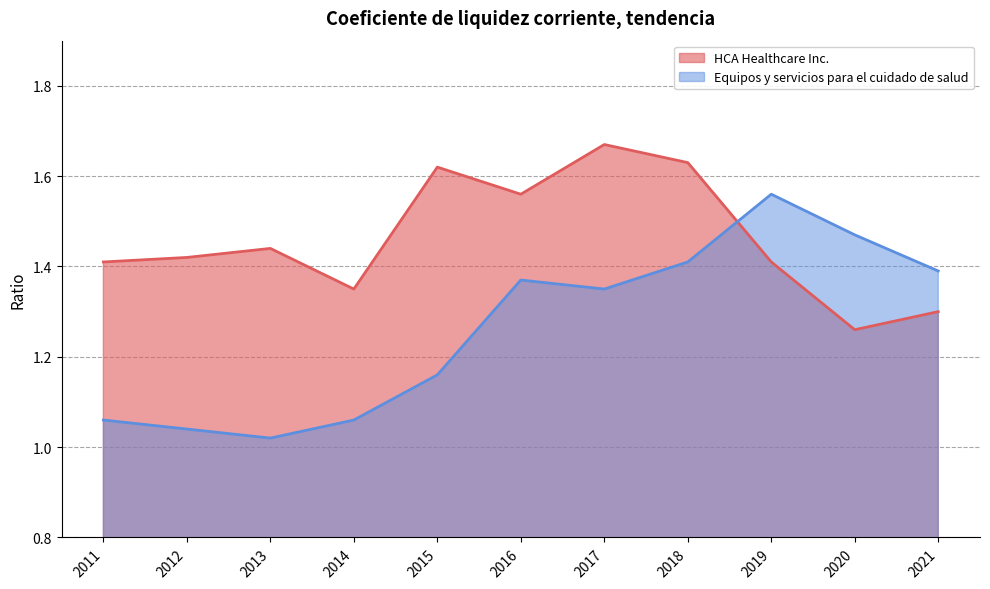

What is the approximate value of Equipos y servicios para el cuidado de salud at 2014?

1.1